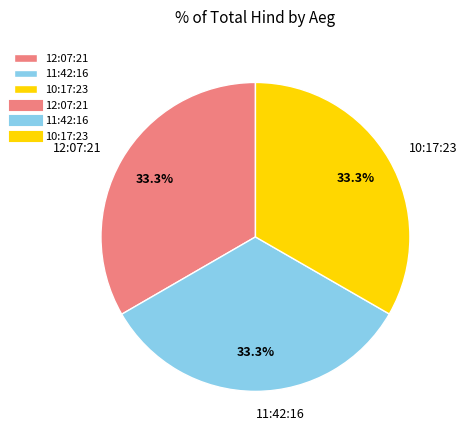

Approximately how many times larger is the value at 11:42:16 compared to 10:17:23?

1.0